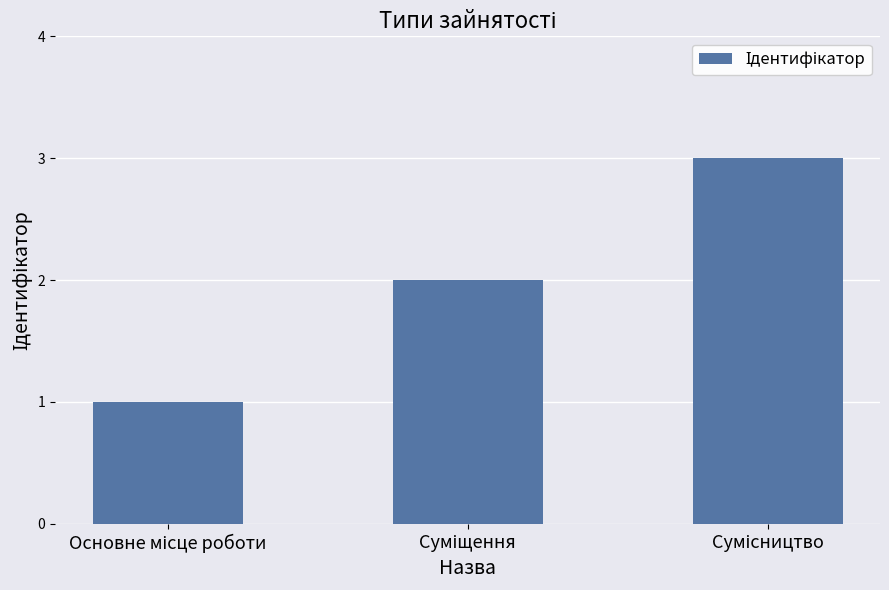

Does the chart contain stacked bars?

No